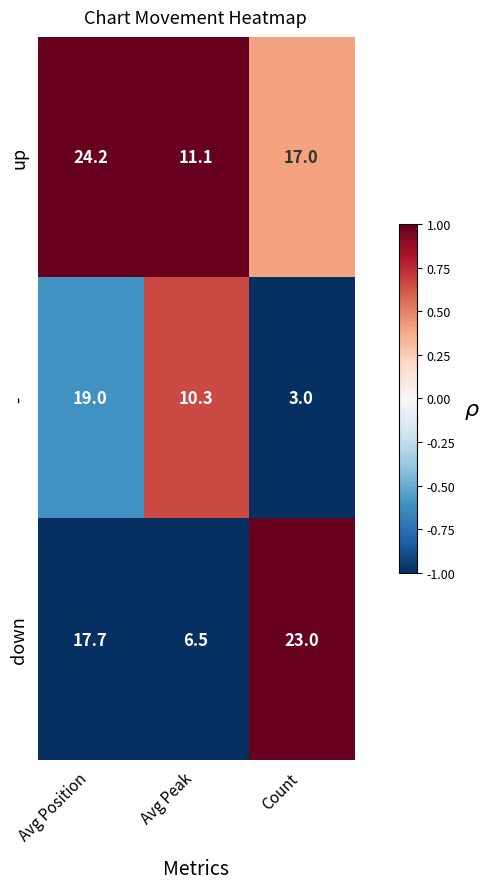

Reading left to right, what are all the values shown in this chart?

up: Avg Position=24.2	Avg Peak=11.1	Count=17.0
-: Avg Position=19.0	Avg Peak=10.3	Count=3.0
down: Avg Position=17.7	Avg Peak=6.5	Count=23.0